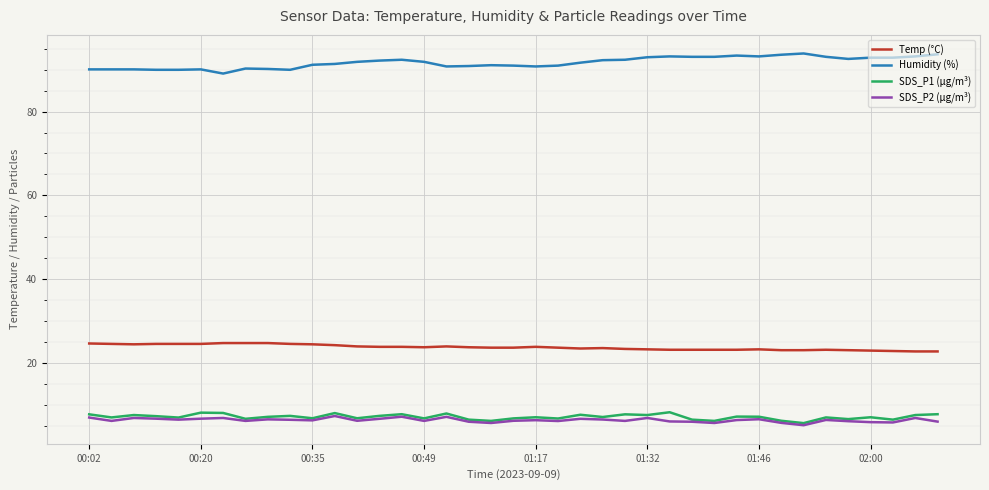

True or false: SDS_P1 (µg/m³) and Temp (°C) cross at least once.

False